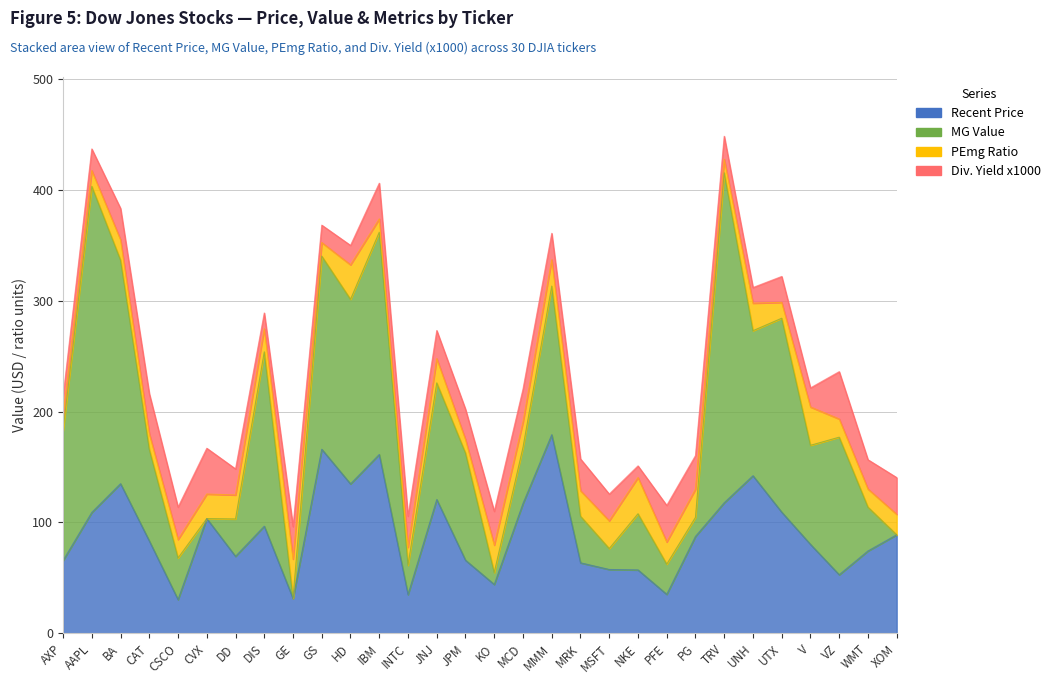

Reading left to right, what are all the values shown in this chart?

Recent Price: 65.6	109.1	135.0	83.4	30.5	103.5	69.5	96.7	31.4	166.1	134.8	161.4	35.0	120.7	66.0	44.1	117.1	179.2	63.6	57.6	57.2	35.2	87.4	117.8	142.2	109.3	80.3	52.9	74.3	88.9
MG Value: 117.3	294.2	201.7	82.6	37.5	0.0	33.7	157.3	0.3	174.2	166.6	200.5	26.4	105.2	96.7	10.8	50.7	134.1	42.1	18.9	50.7	27.2	17.2	297.6	130.9	174.9	89.4	124.1	39.5	0.0
PEmg Ratio: 12.9	14.3	18.4	14.2	16.7	22.1	21.6	20.9	35.3	12.3	31.1	12.0	16.3	21.9	12.2	24.8	22.8	23.8	23.1	25.0	32.7	20.0	25.4	12.3	24.9	14.3	34.6	16.4	16.4	18.5
Div. Yield x1000: 17.7	19.5	28.3	36.1	29.2	41.3	23.5	14.2	29.3	15.7	17.5	32.2	28.0	25.3	27.3	30.4	29.7	23.8	28.6	24.1	10.5	33.0	30.3	20.7	14.1	23.4	17.2	42.7	26.4	33.1